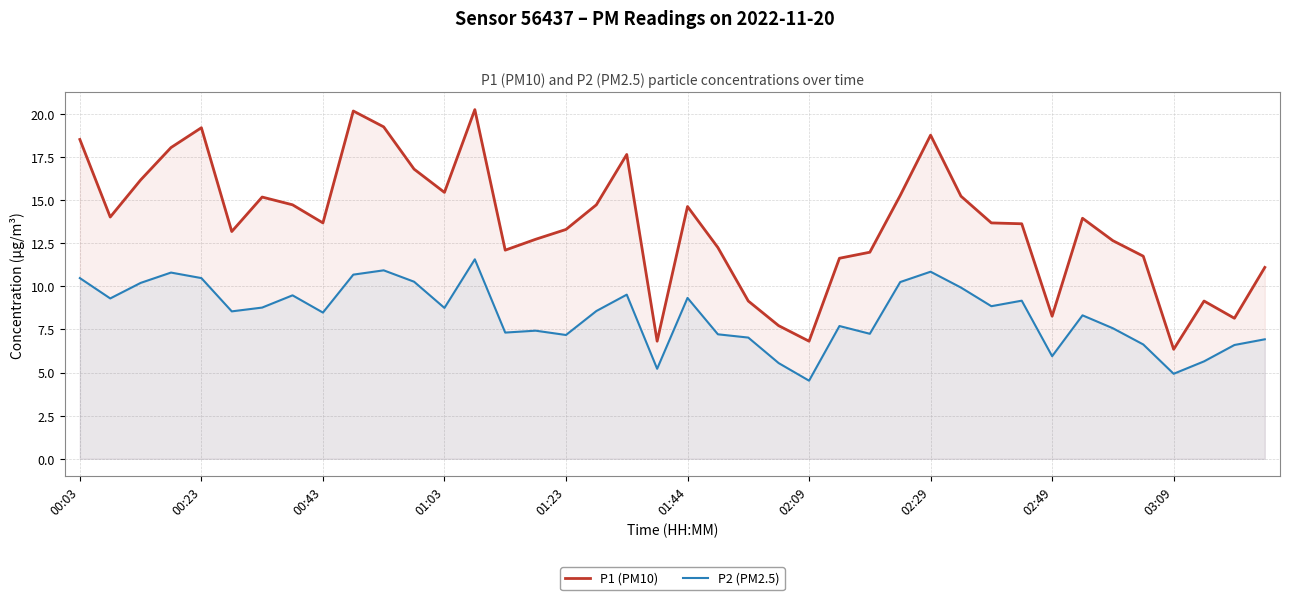

At how many categories does at least one series exceed 7?

37